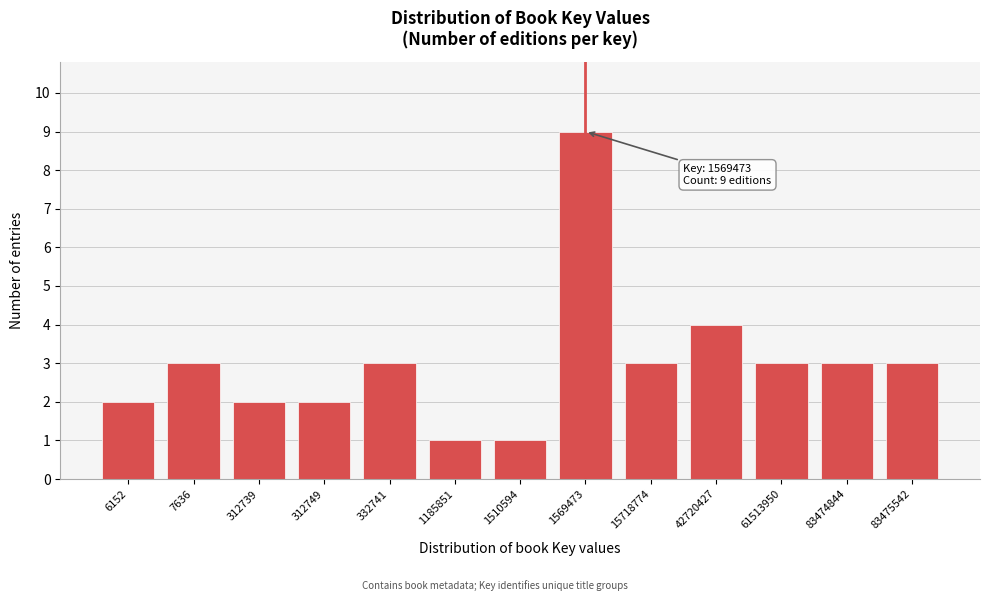

Reading right to left, transcribe all the data shown in this chart.

83475542=3	83474844=3	61513950=3	42720427=4	15718774=3	1569473=9	1510594=1	1185851=1	332741=3	312749=2	312739=2	7636=3	6152=2